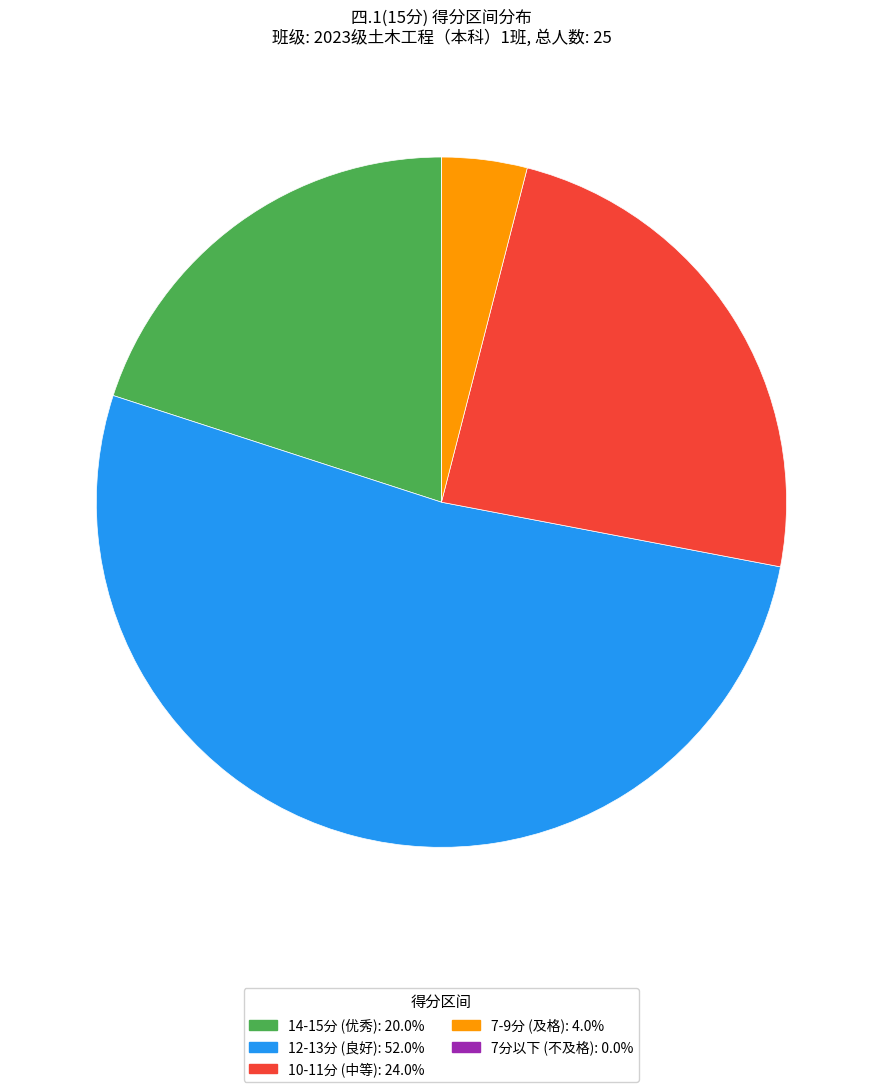

Does any single category account for the majority?

Yes